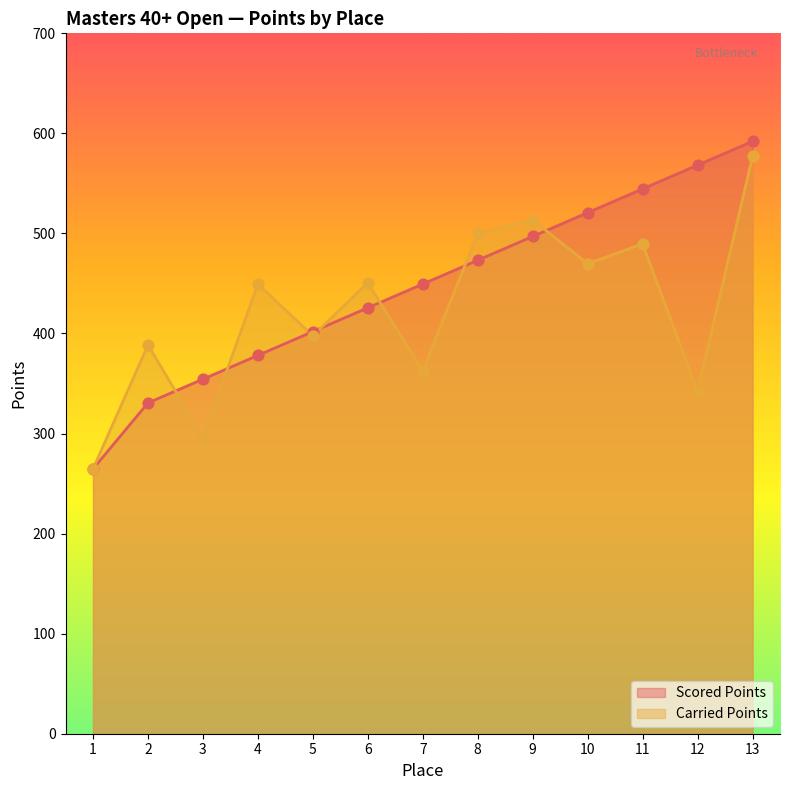

Is the value of Carried Points at 9 greater than the value of Scored Points at 4?

Yes